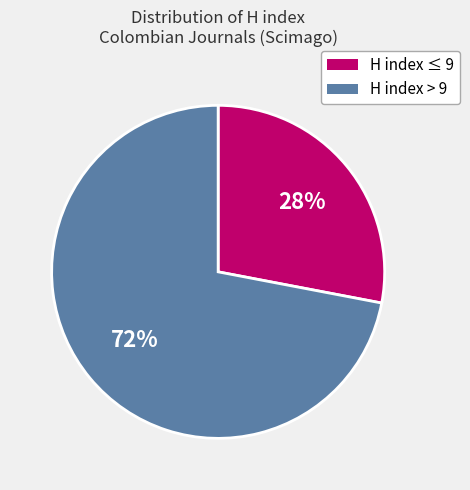

Is there a majority slice in this chart?

Yes